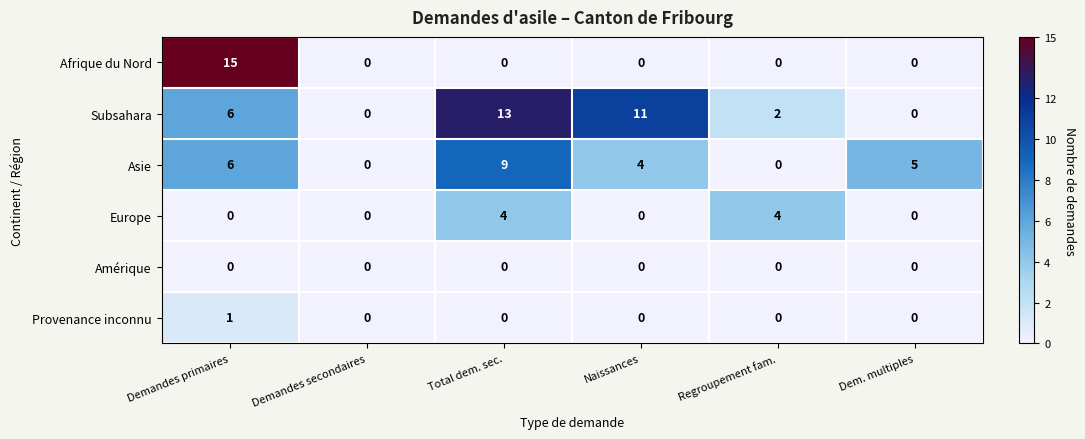

Which series has the largest range (max minus min)?

Afrique du Nord